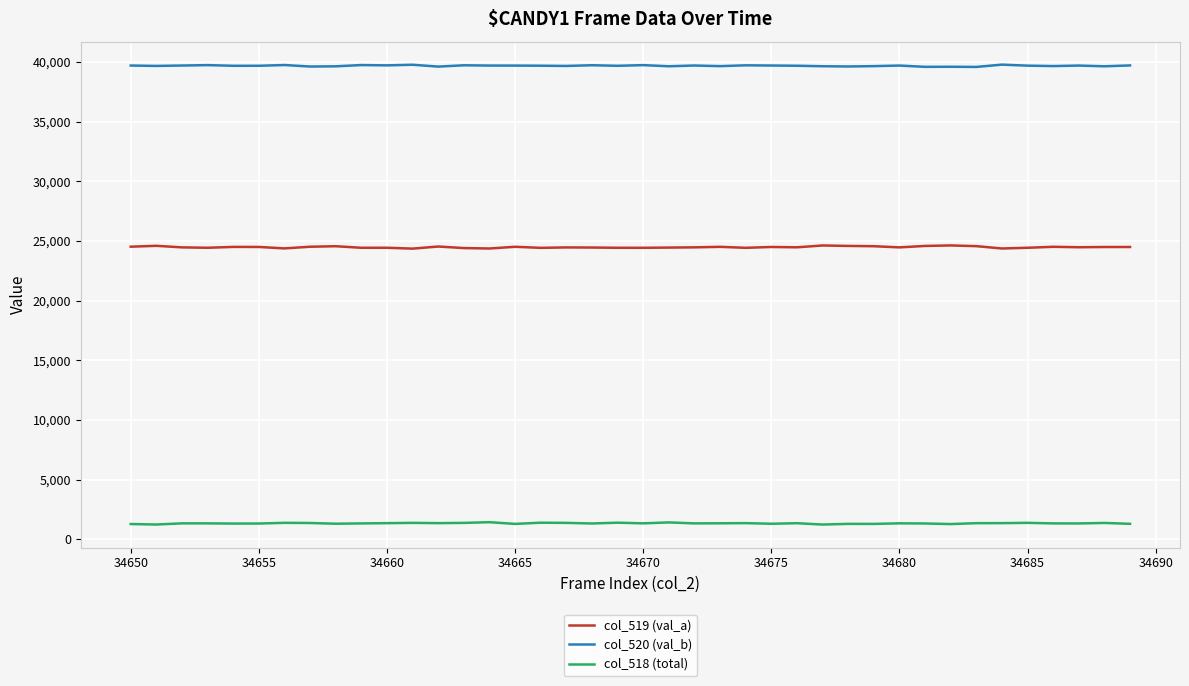

Rank the series by their maximum value, from highest to lowest.

col_520 (val_b), col_519 (val_a), col_518 (total)